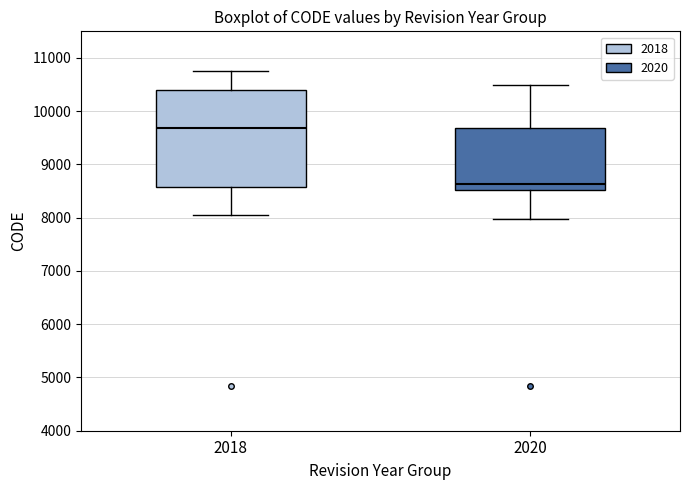

Which box is the tallest, from its lower edge to its upper edge?

2018